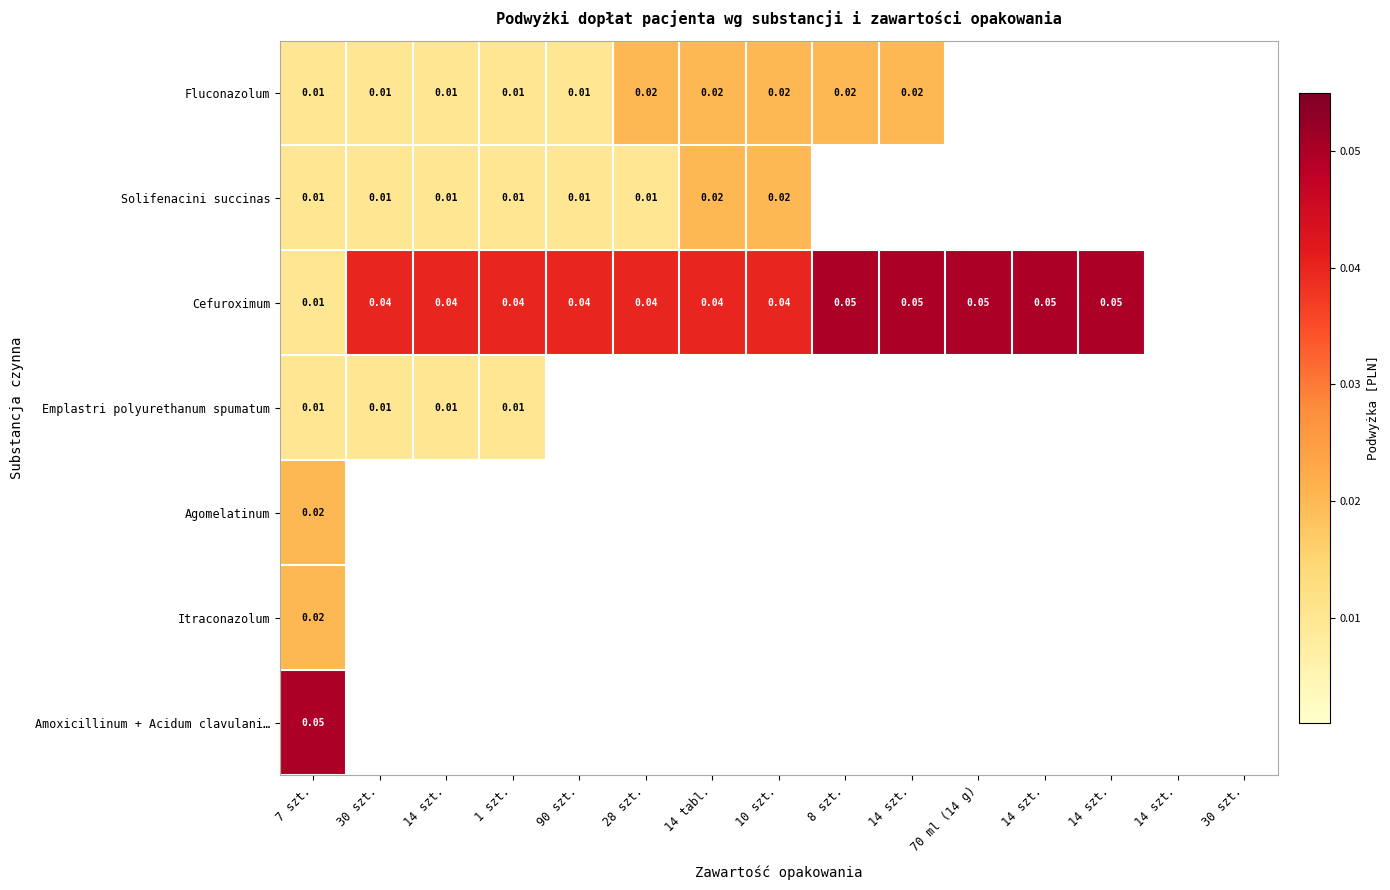

Which category has the highest value in the Emplastri polyurethanum spumatum series?

7 szt.